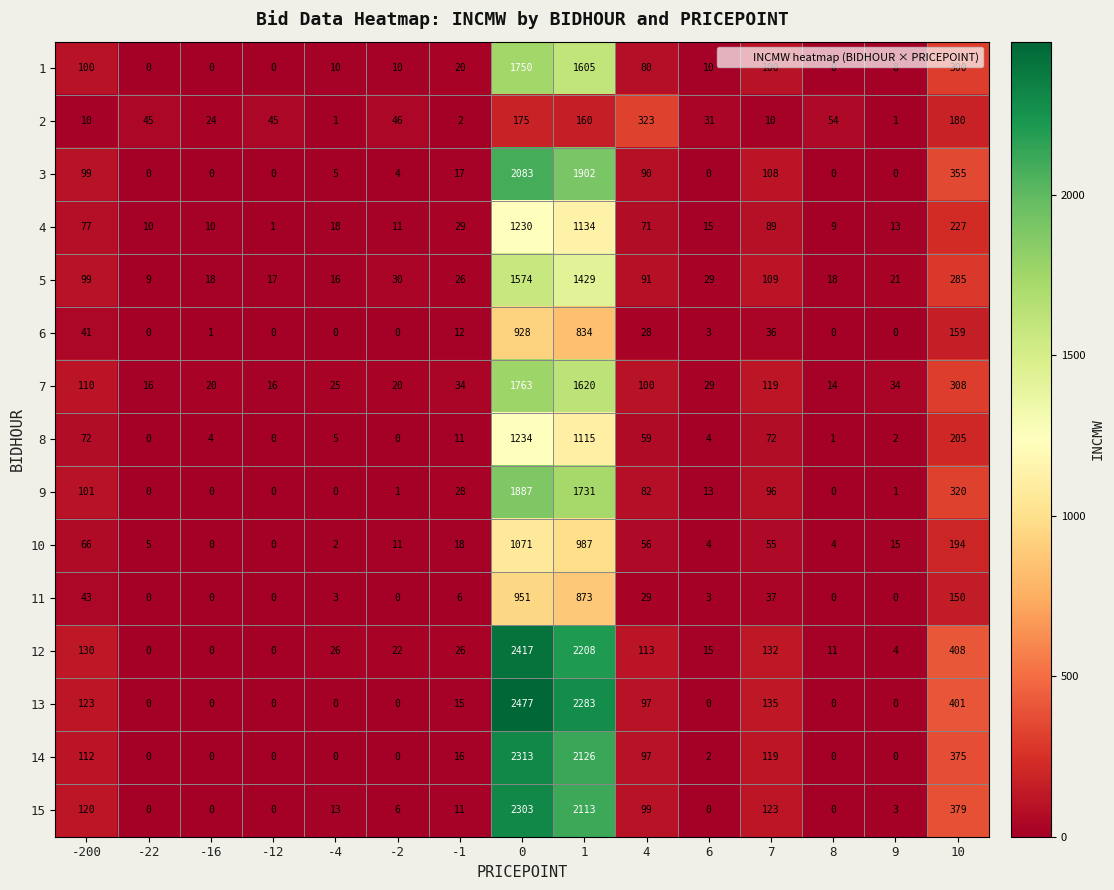

Between -1 and 10, which series saw the biggest shift?

13